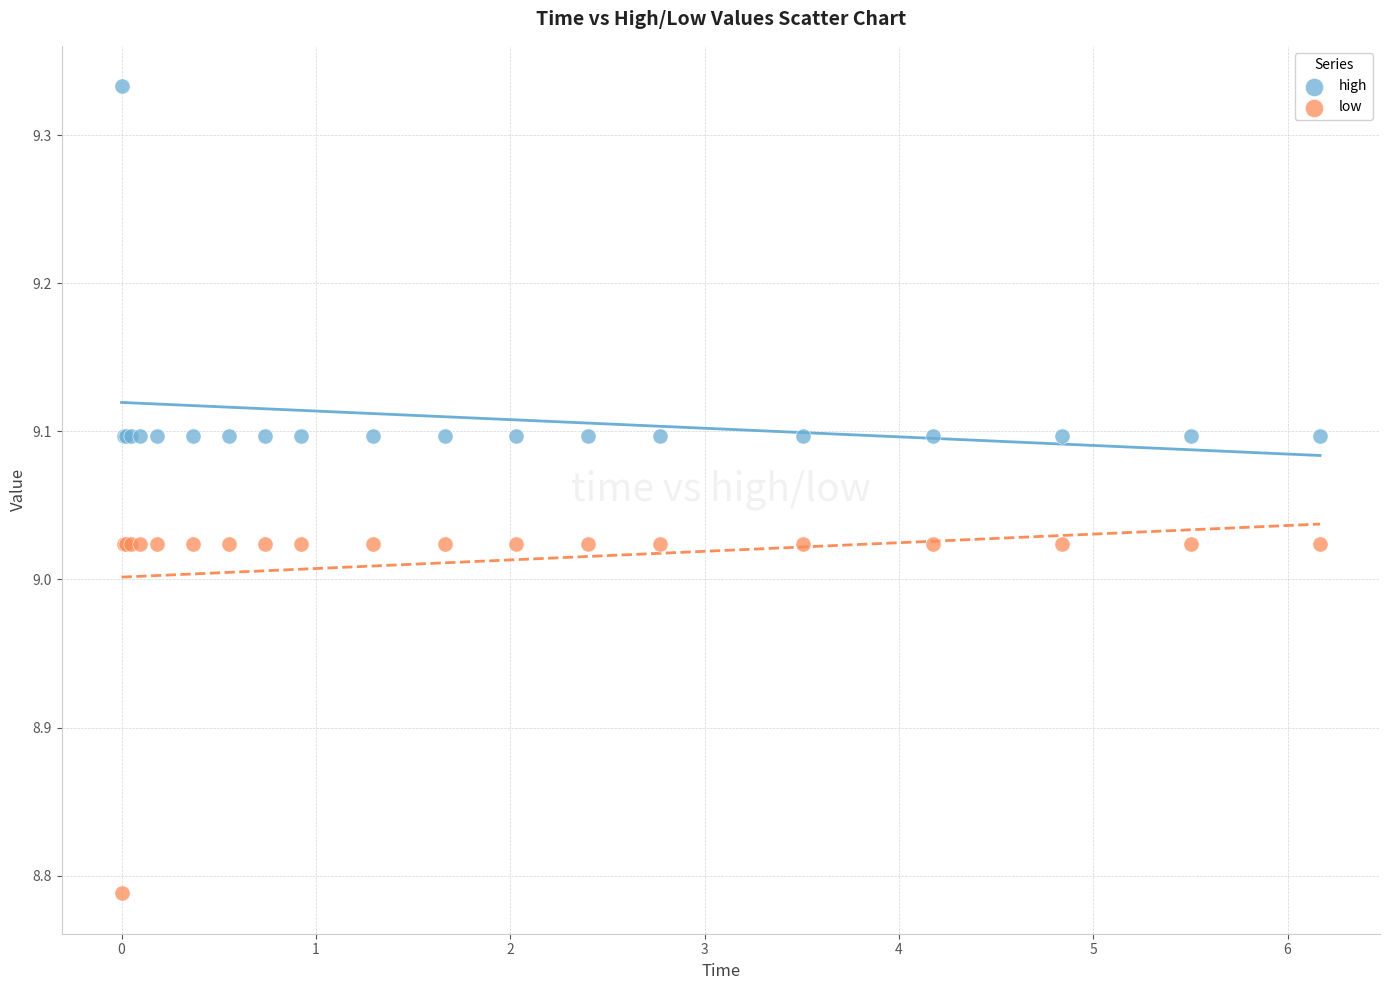

Which series contains the lowest Y value?

low